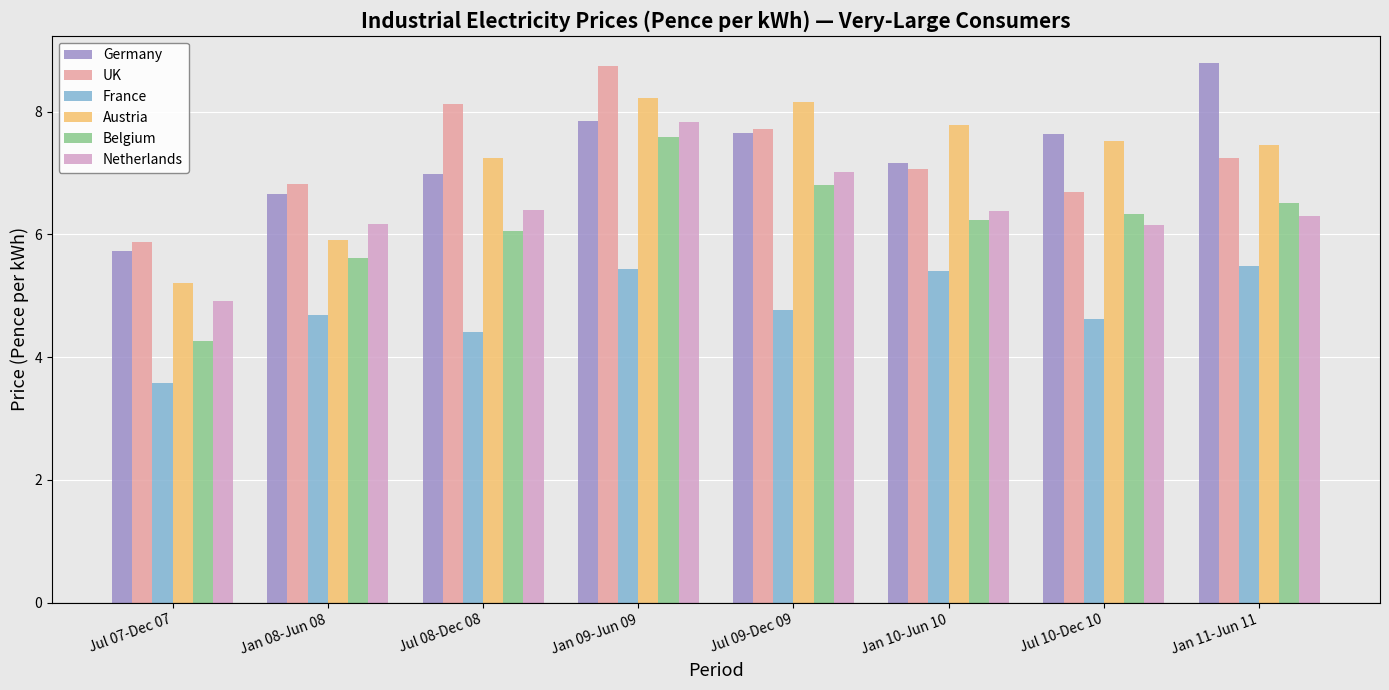

The value of France at Jan 09-Jun 09 is 1.5. True or false?

False